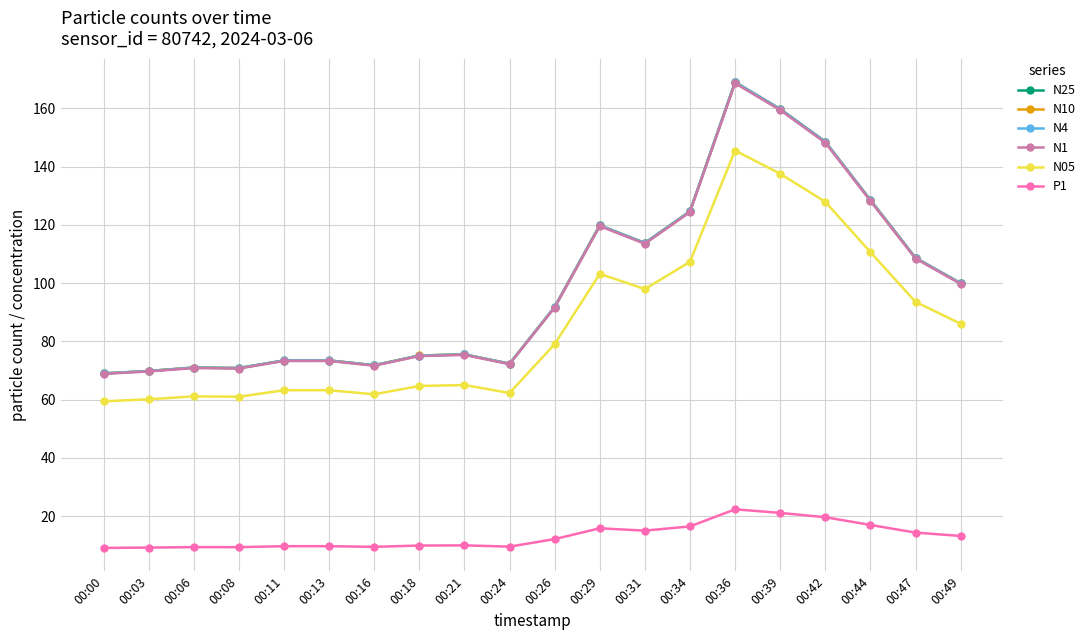

What is the smallest value displayed?

9.1